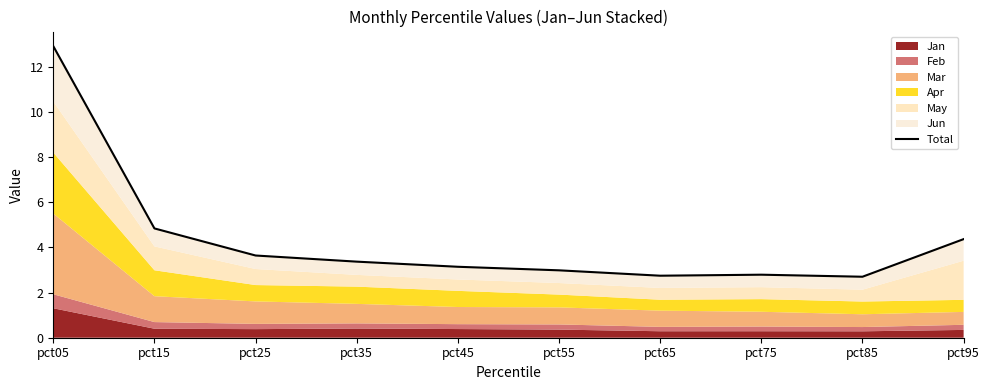

Approximately how many times larger is the value at pct05 compared to pct45?

4.1